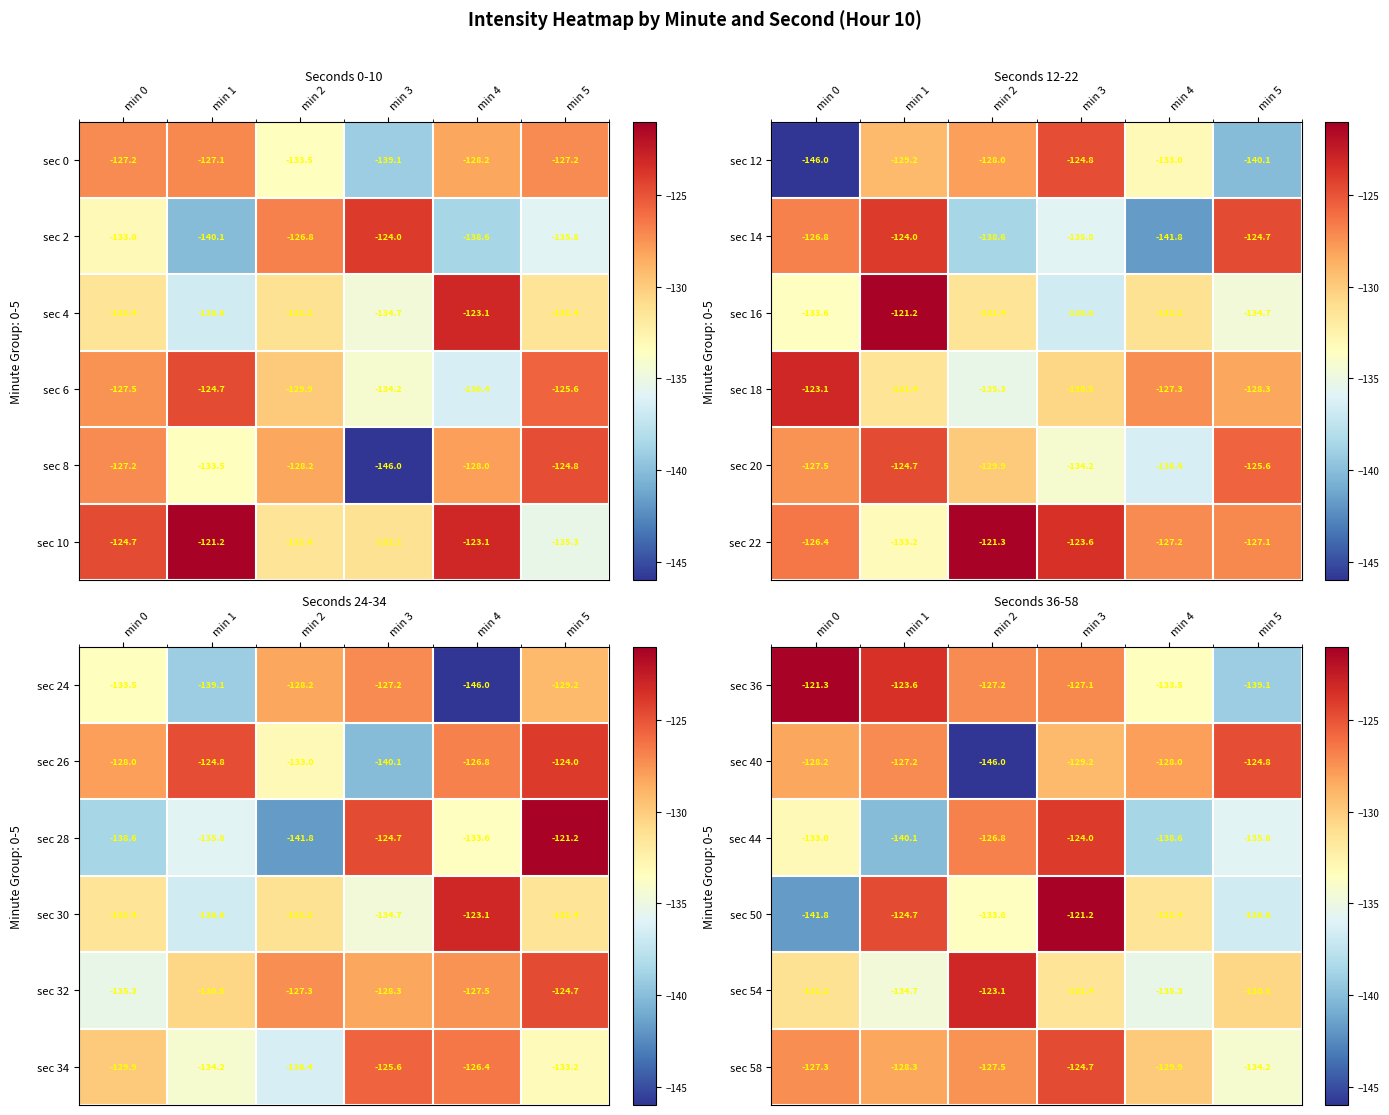

What value does the sec 50 series have at min 3?

-121.2